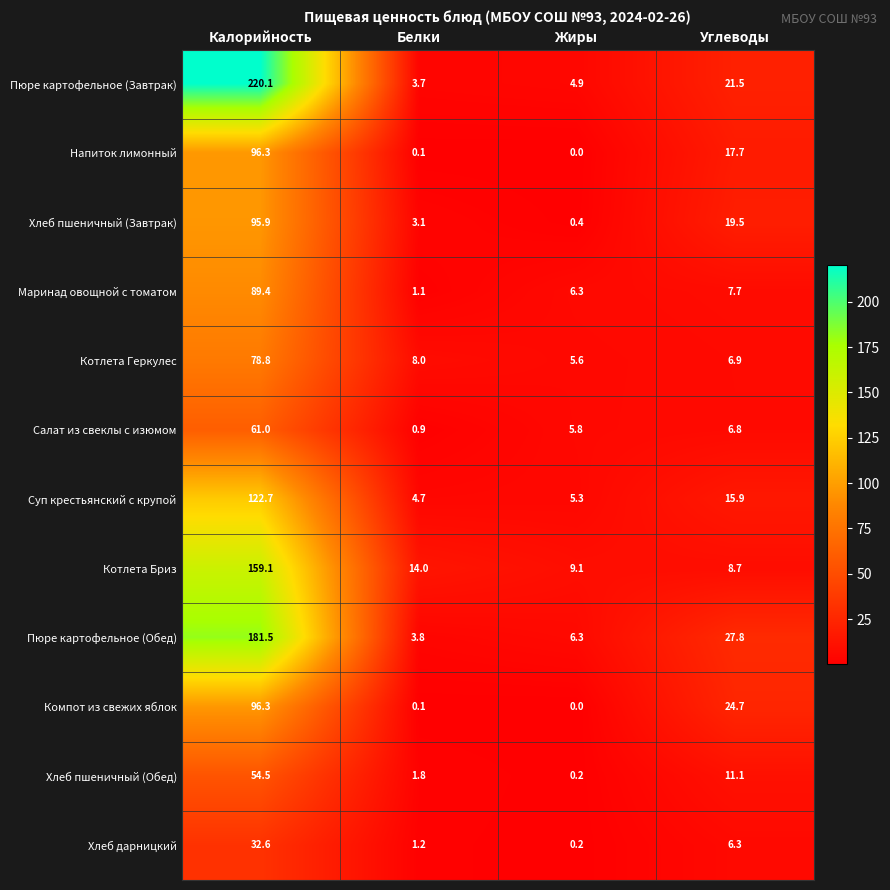

What is the total value across all series at Белки?

42.5